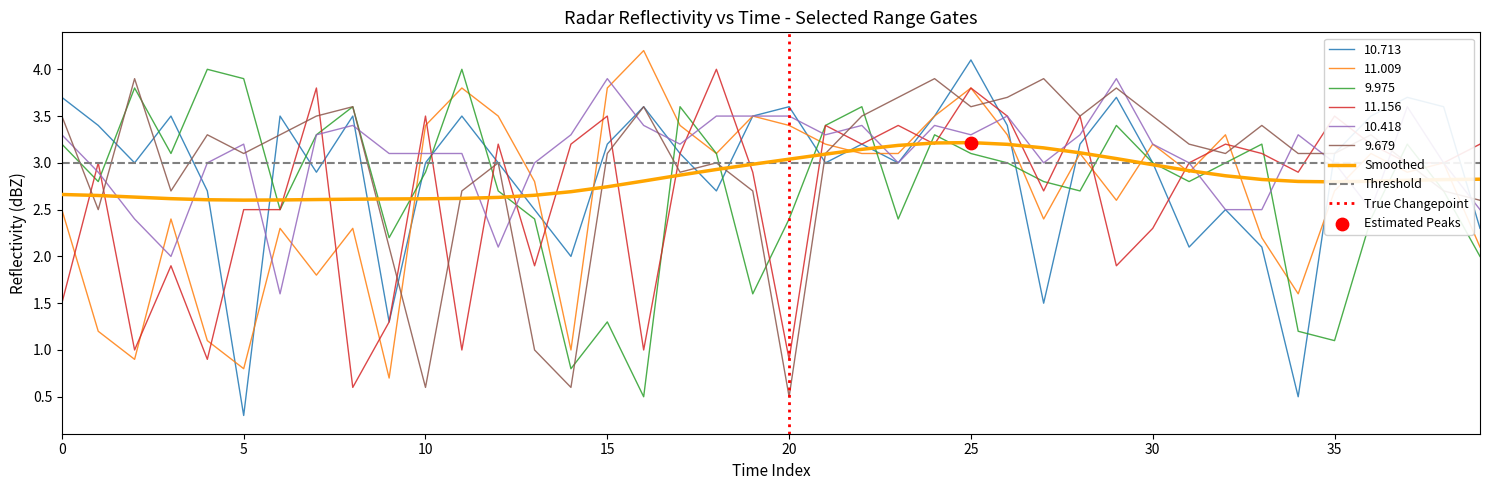

At how many categories does at least one series exceed 3?

39